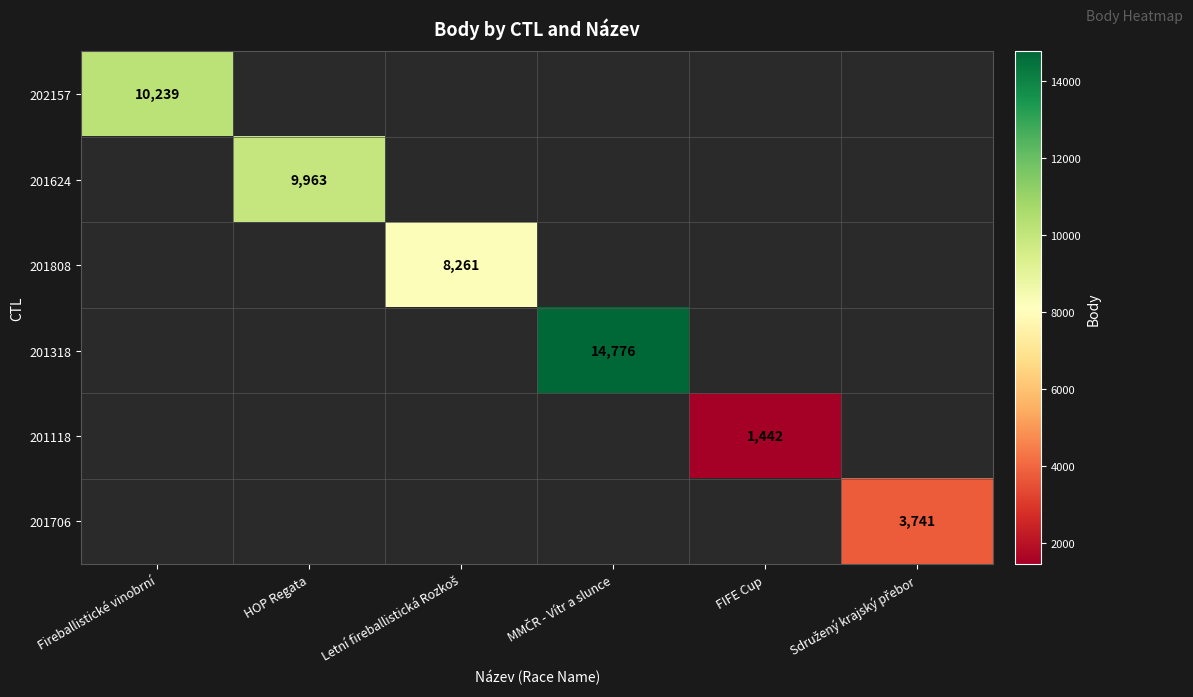

The value of 202157 at Fireballistické vinobrní is 17818. True or false?

False